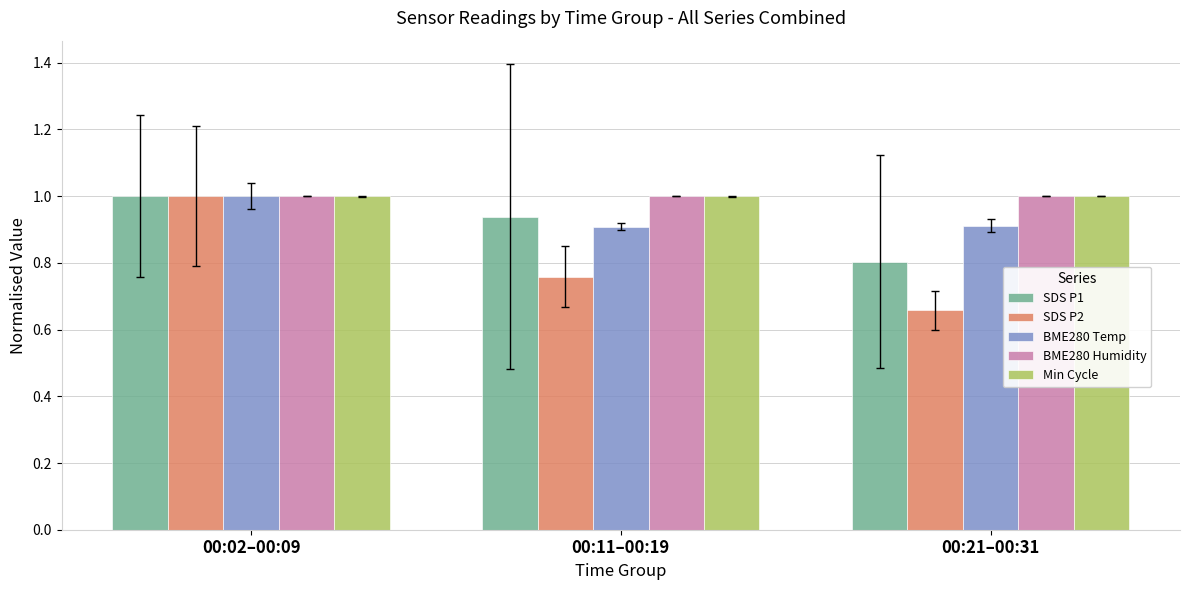

Which series changed the most between 00:11–00:19 and 00:21–00:31?

SDS P1